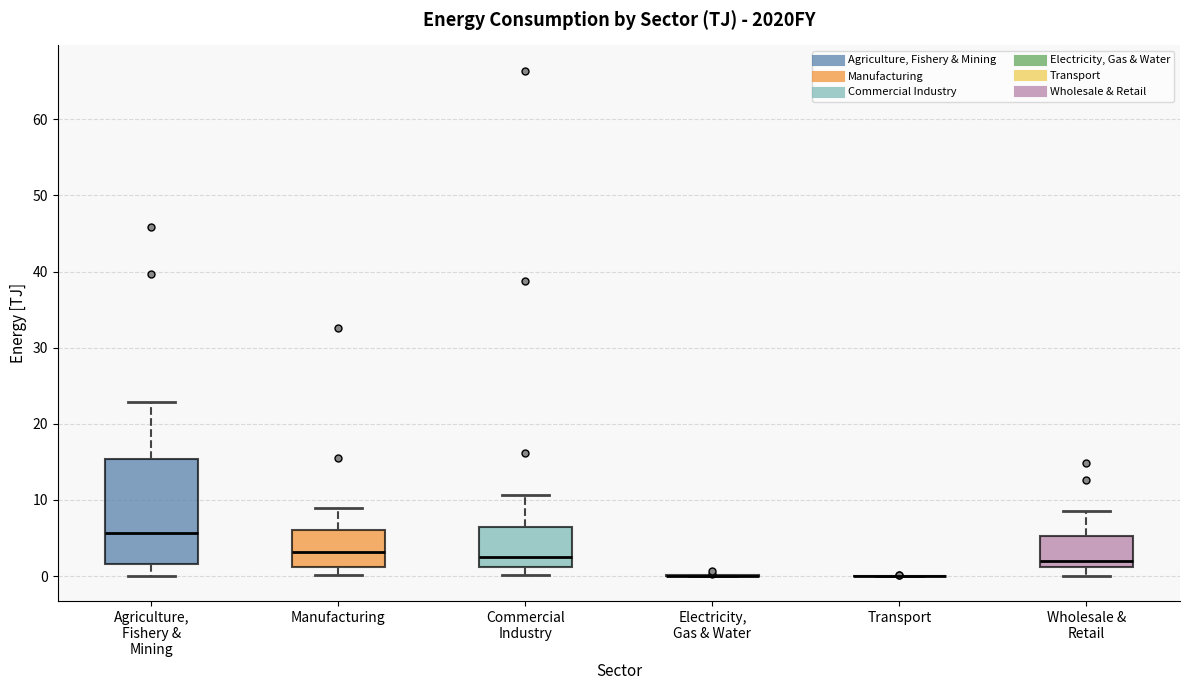

Reading left to right, transcribe this box plot: for each box, give where its median line is, the range the box spans, and where its two whiskers end, as read against the y-axis. The values are not printed on the chart, so give them approximately, as read against the axis.

Agriculture, Fishery & Mining: median 6, box 2 to 15, whiskers 0 to 23
Manufacturing: median 3, box 1 to 6, whiskers 0 to 9
Commercial Industry: median 2, box 1 to 6, whiskers 0 to 11
Electricity, Gas & Water: box collapsed to a line at 0, whiskers 0 to 0
Transport: box collapsed to a line at 0, whiskers 0 to 0
Wholesale & Retail: median 2, box 1 to 5, whiskers 0 to 9